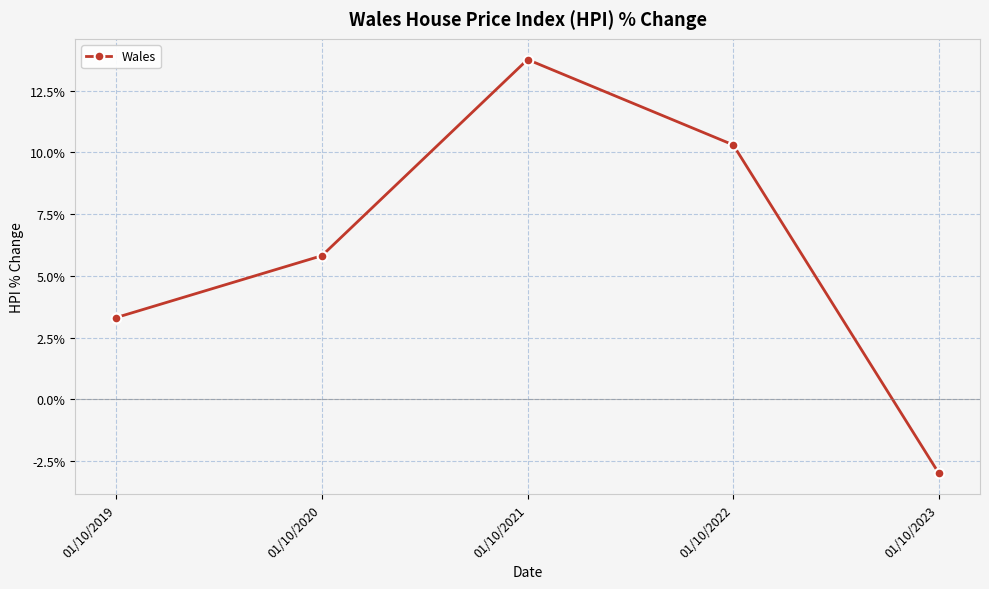

What is the average value?

6.0